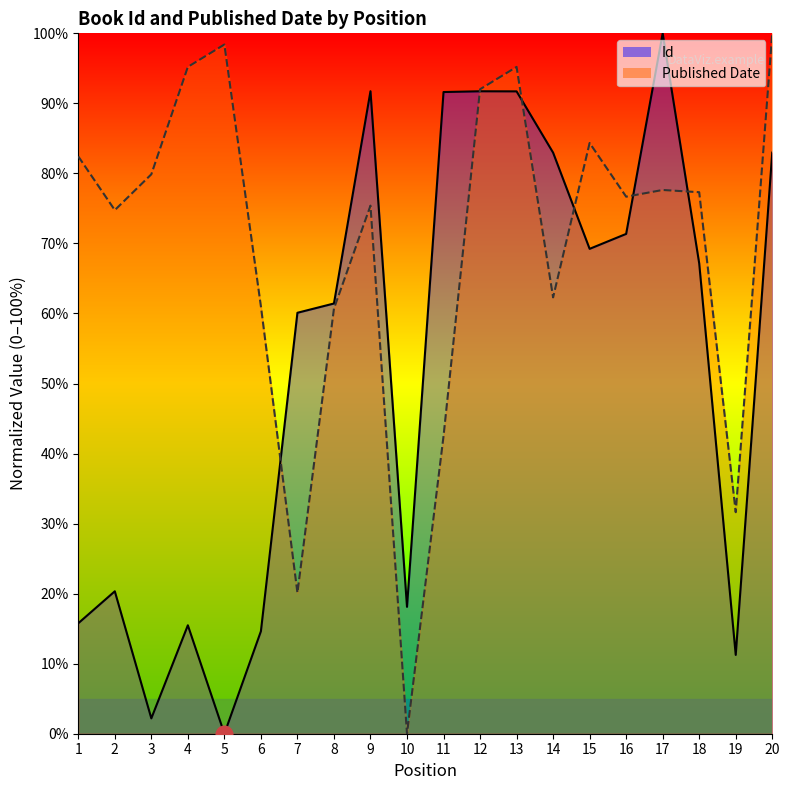

The value of Published Date at 18 is 77.3. True or false?

True